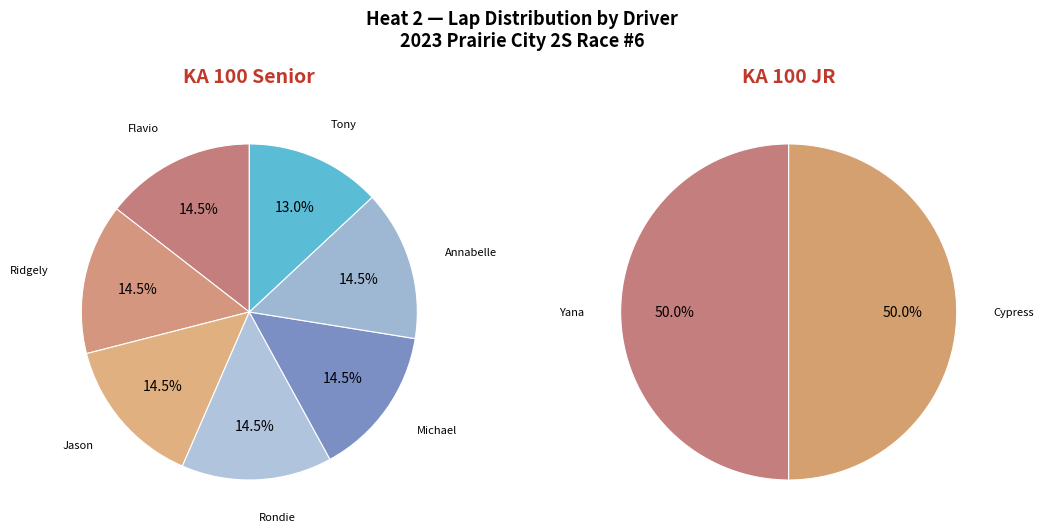

Count the number of slices in the pie.

9